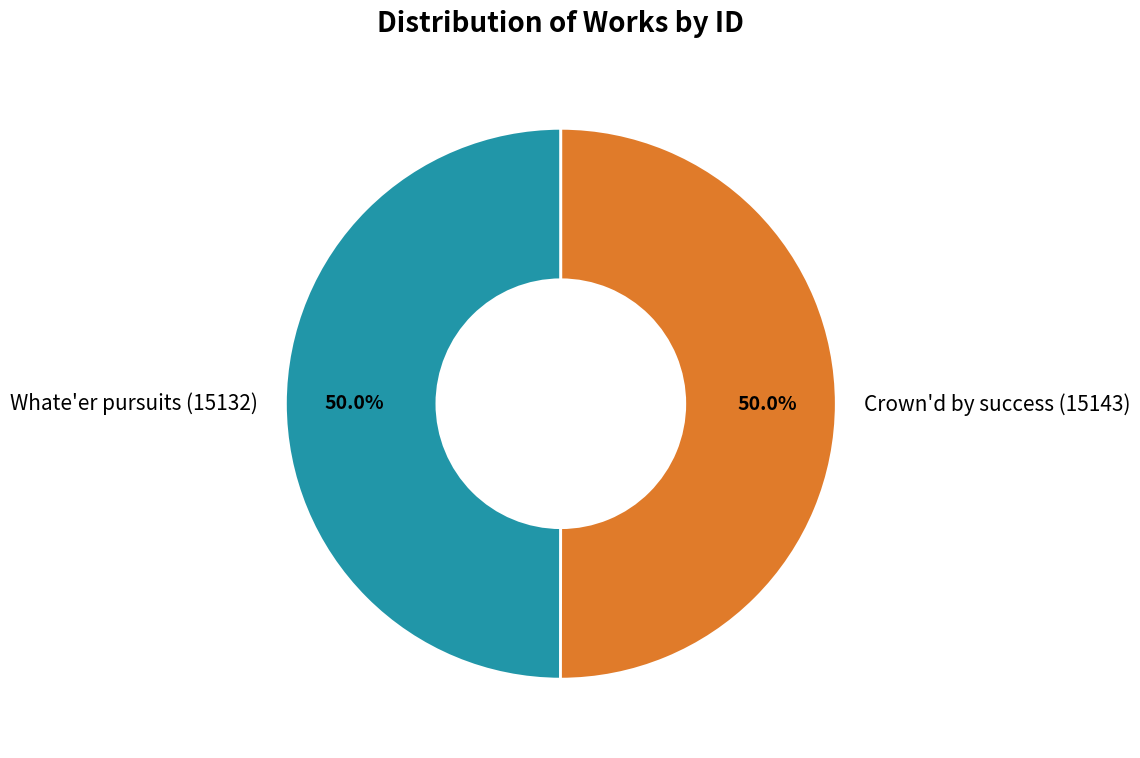

Is it true that Whate'er pursuits (15132) is 50% of the pie?

True